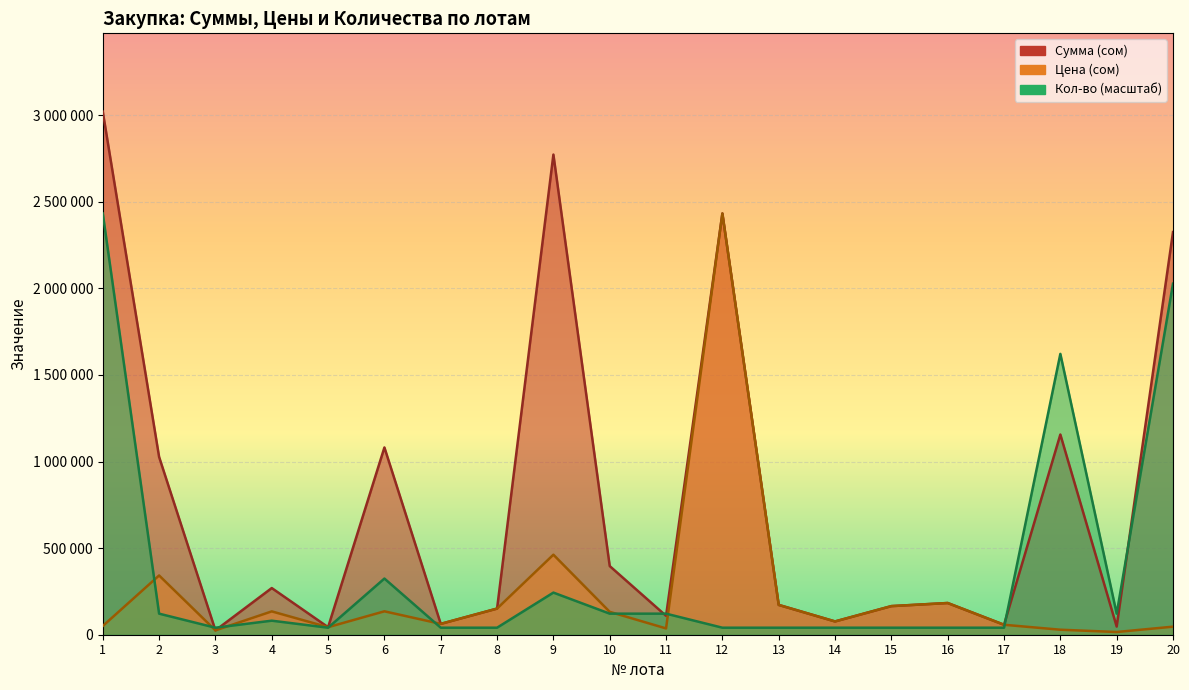

How many values in the Цена (сом) series exceed 132120?

9